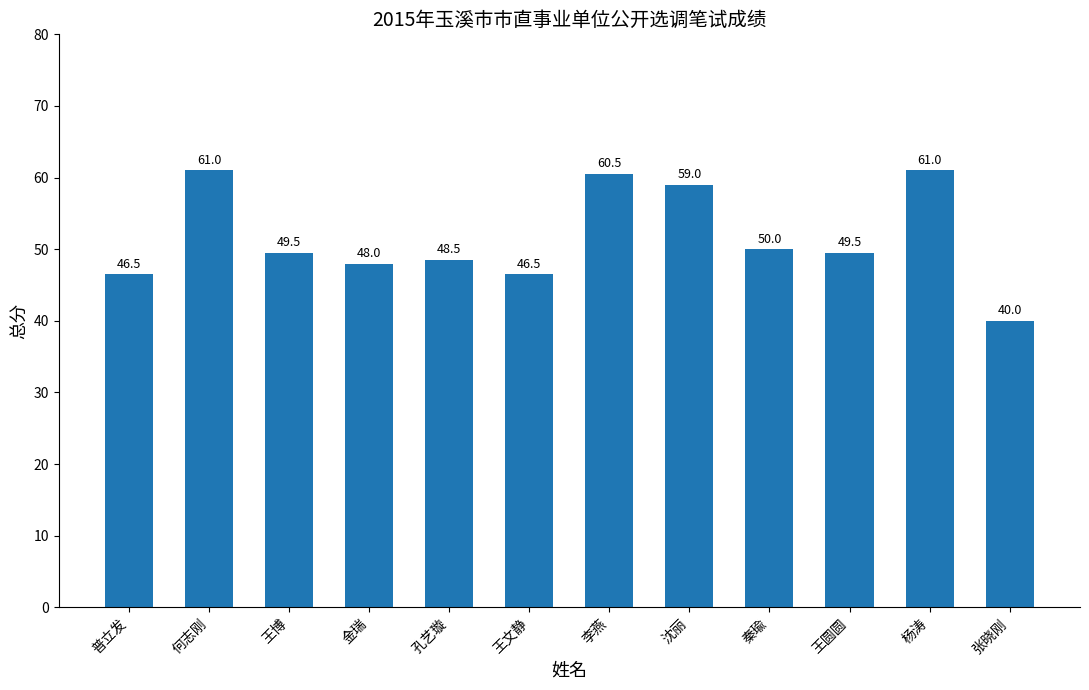

At which label does the data first exceed 49?

何志刚